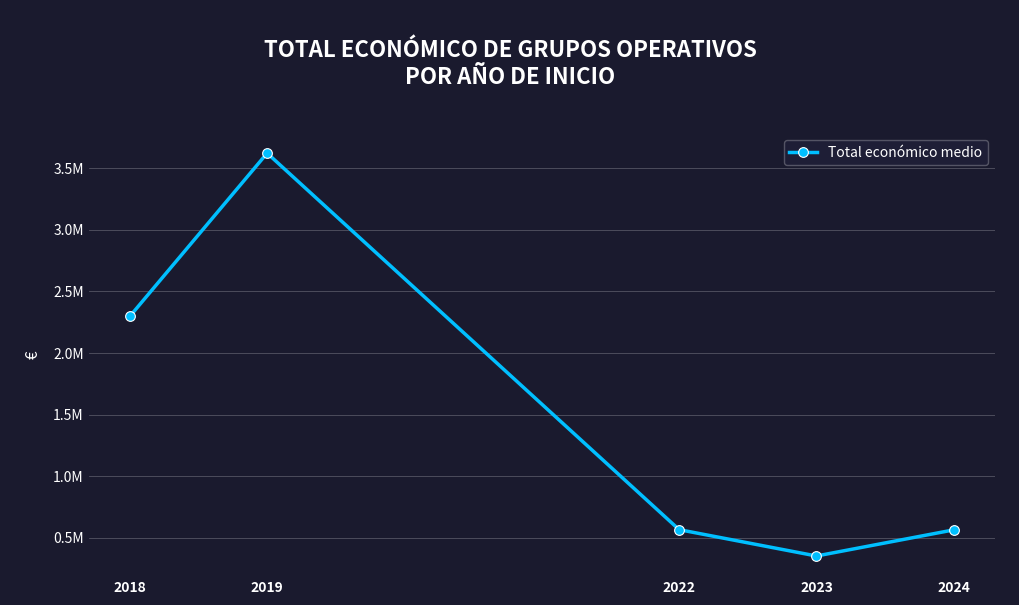

Between 2022 and 2024, which is larger?

2022